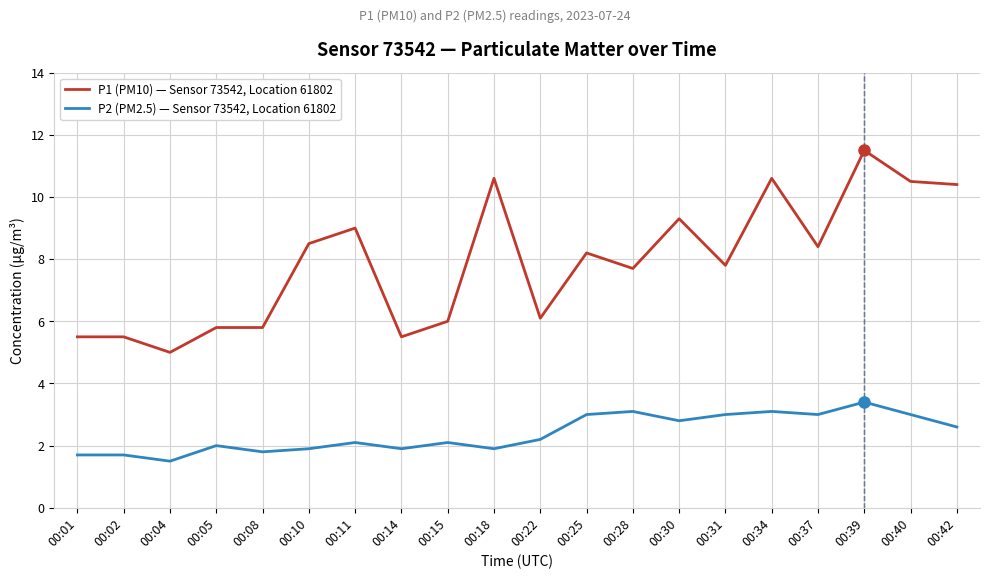

True or false: P2 (PM2.5) — Sensor 73542, Location 61802 and P1 (PM10) — Sensor 73542, Location 61802 intersect in this chart.

False